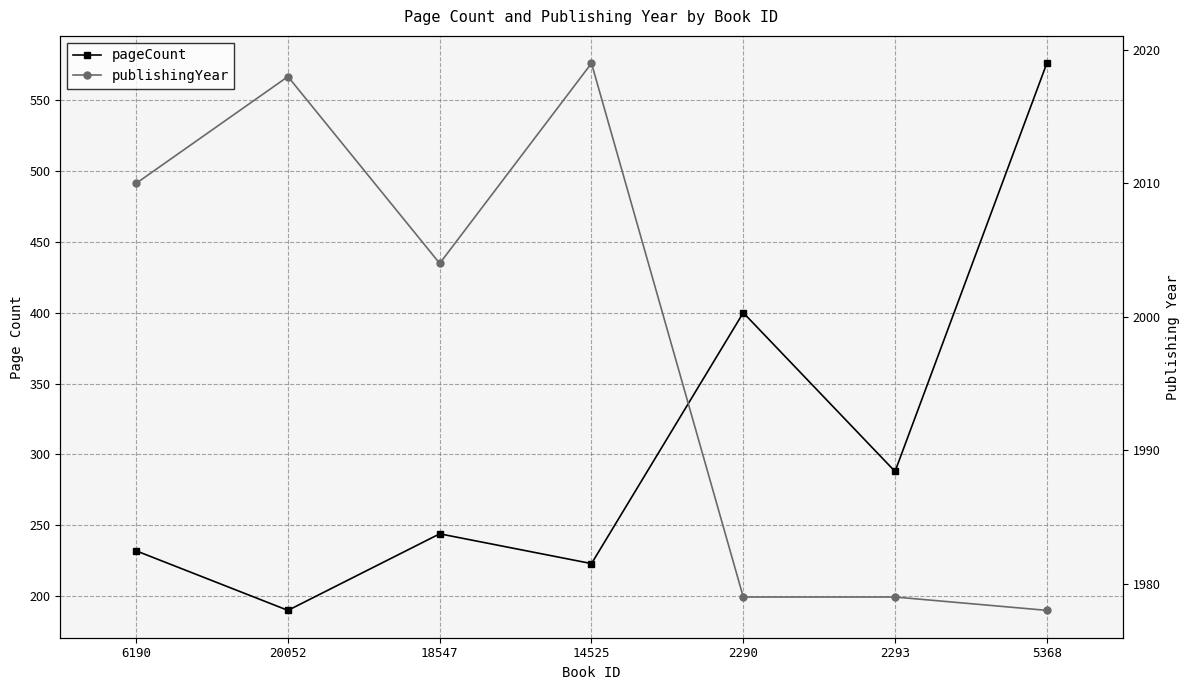

What is the value of the publishingYear point at the 2nd from the left?

2018